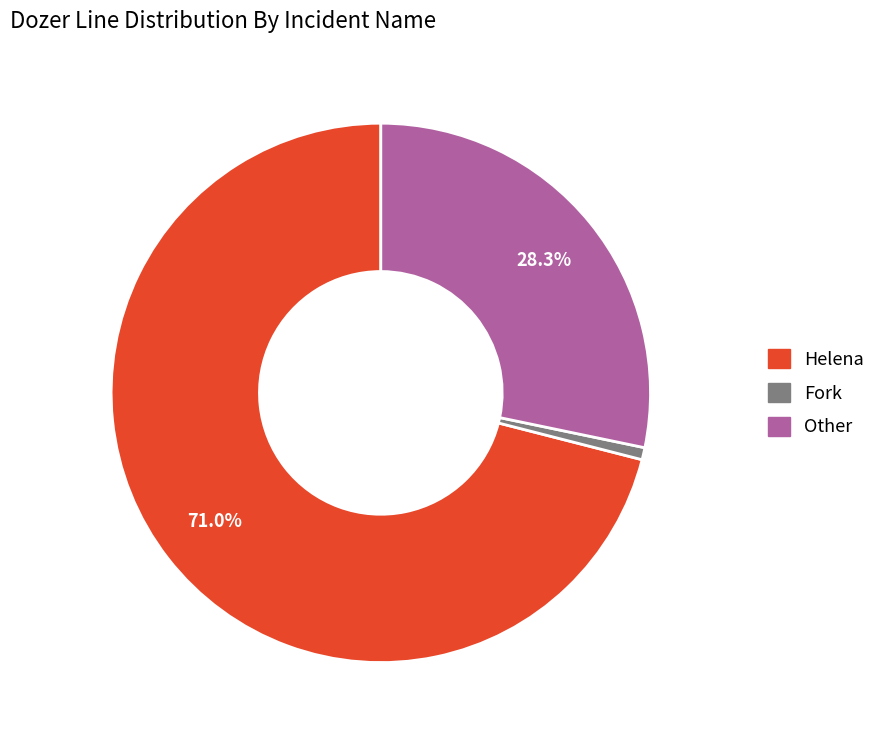

To the nearest percent, what is the difference between the Other and Helena slice percentages?

43%